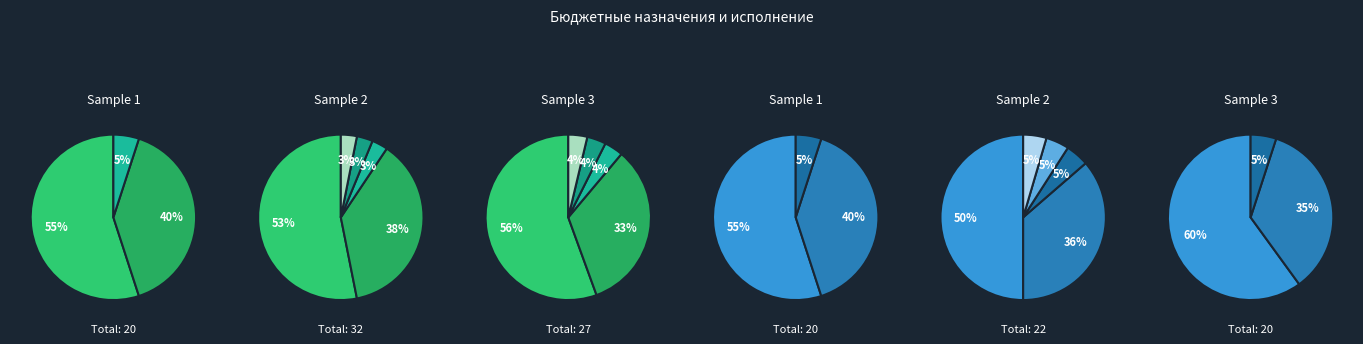

Count the number of slices in the pie.

5